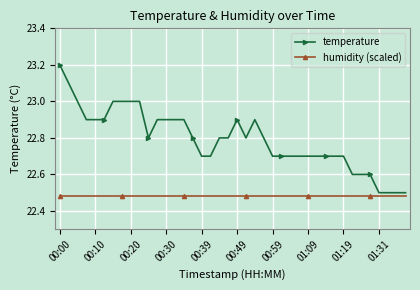

List the series in order of their peak value, highest first.

temperature, humidity (scaled)